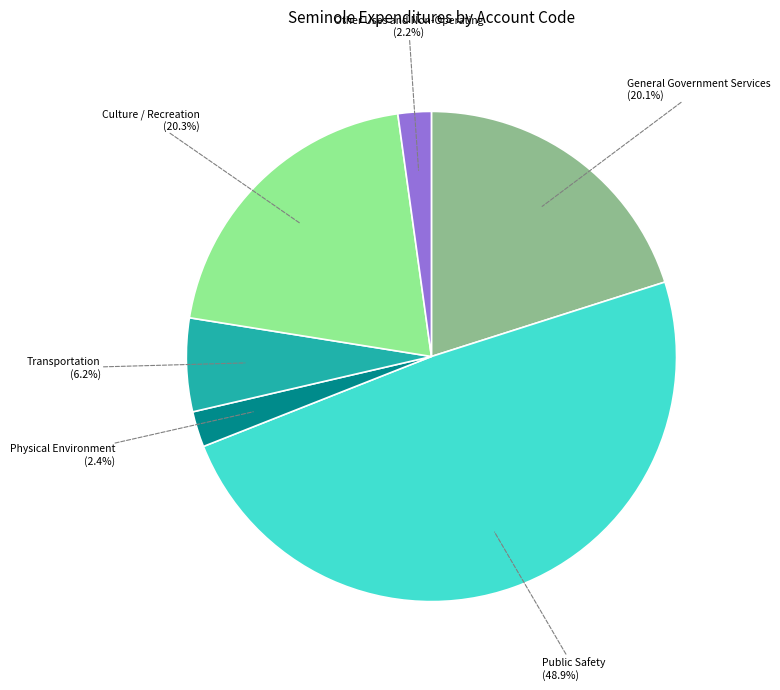

Does any single category account for the majority?

No